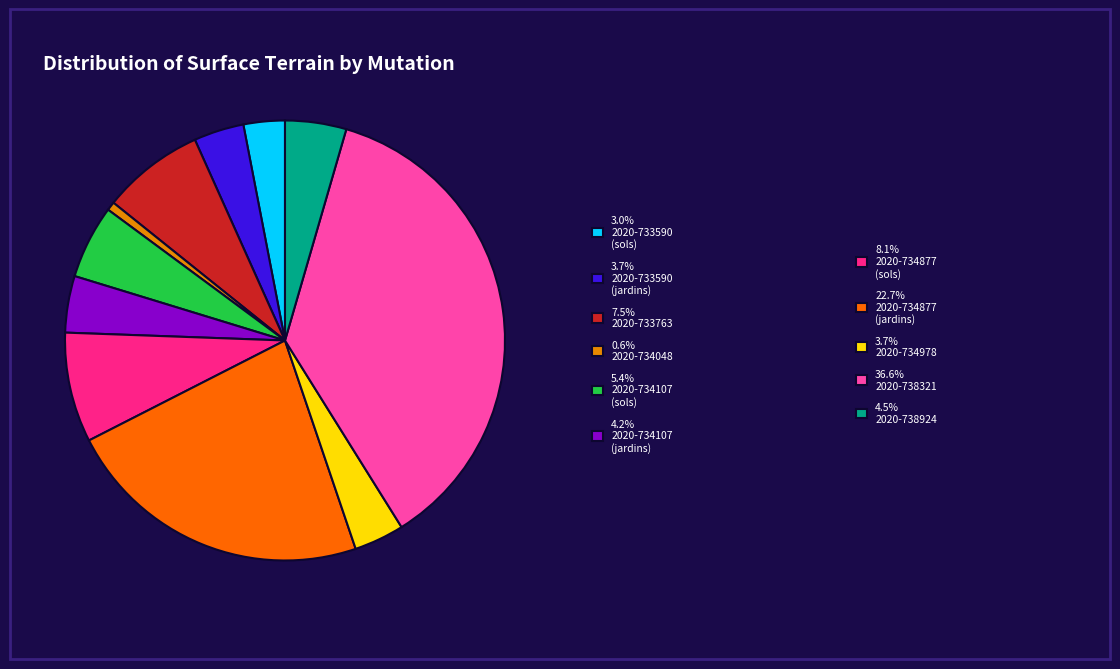

Does any single category account for the majority?

No